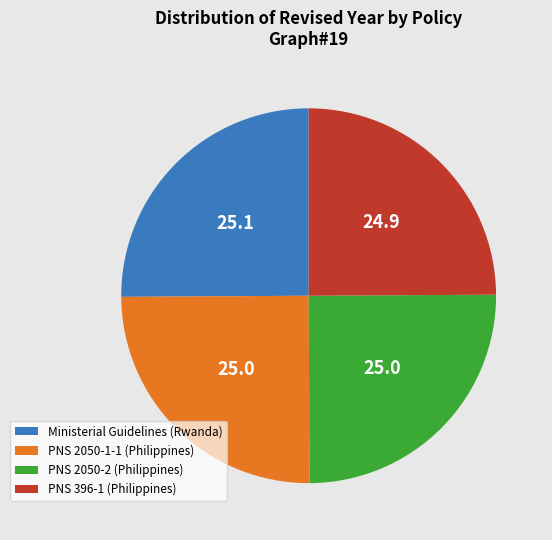

Is it true that PNS 2050-1-1 (Philippines) is 17% of the pie?

False